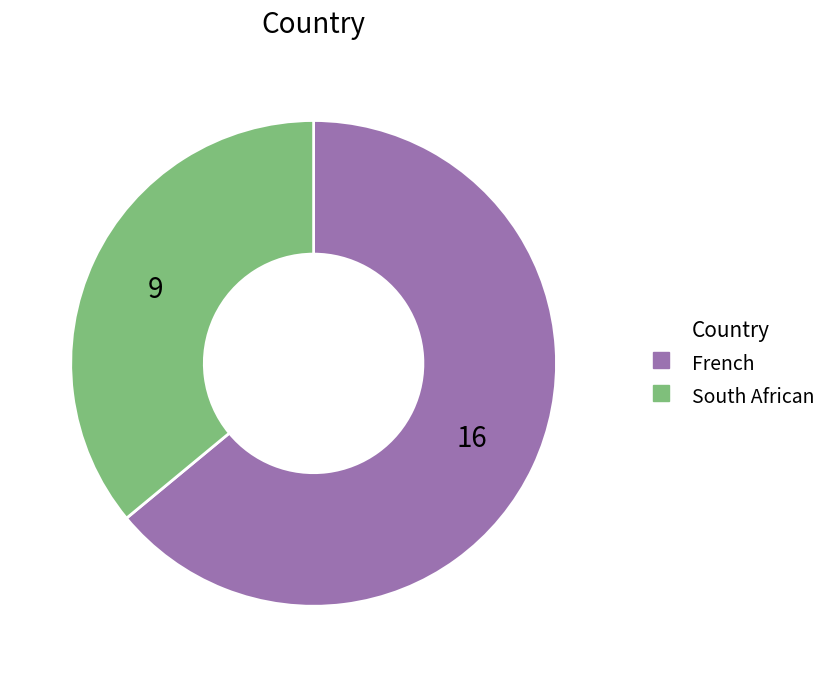

Rank the categories by value from lowest to highest.

South African, French